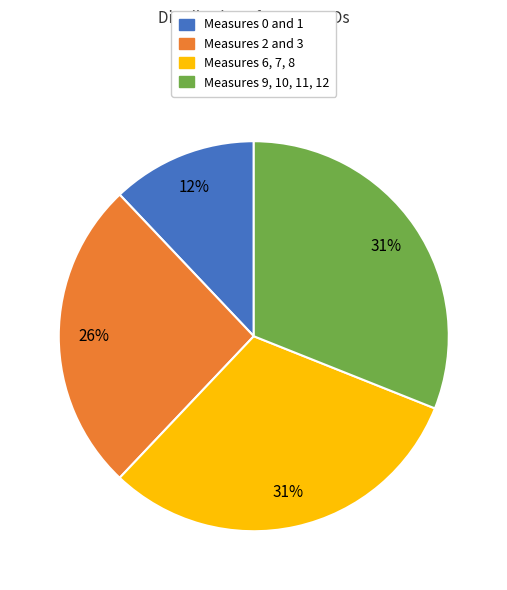

Is there a majority slice in this chart?

No